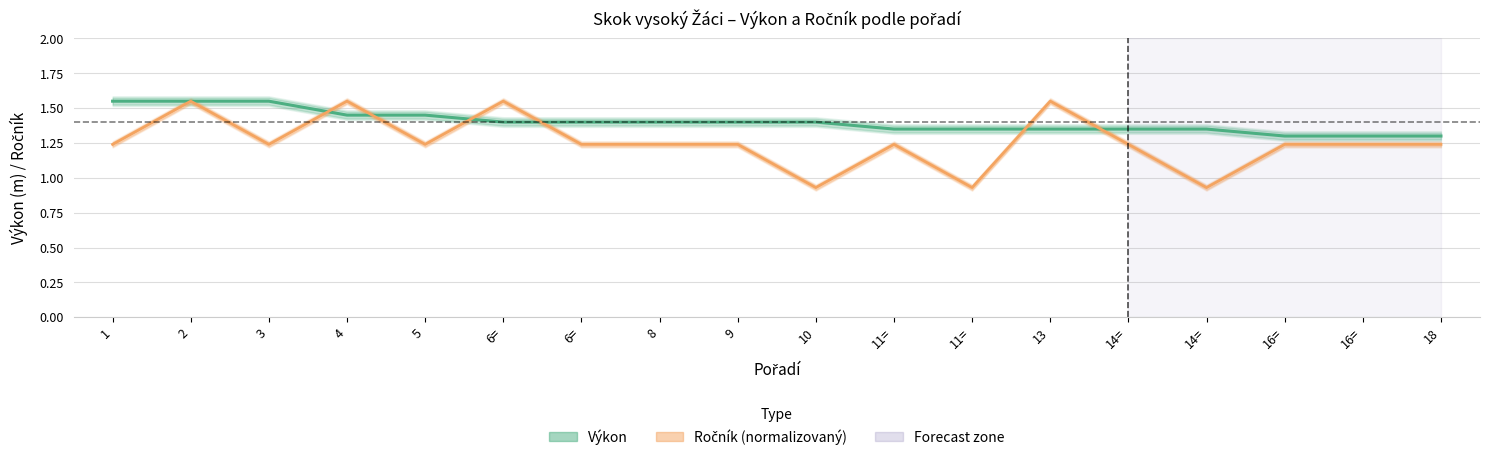

Where is Výkon nearest to the value 1?

16=